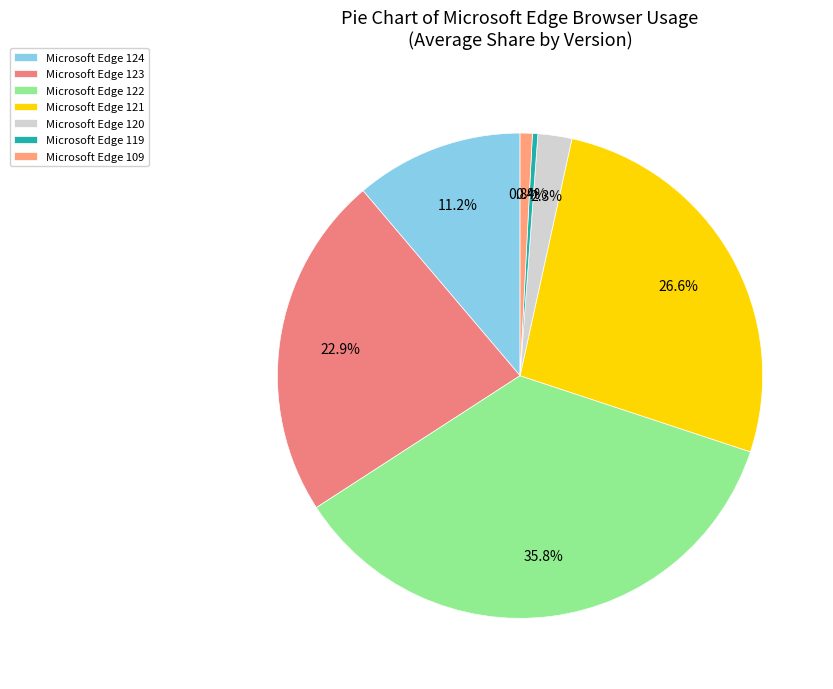

Count the number of slices in the pie.

7